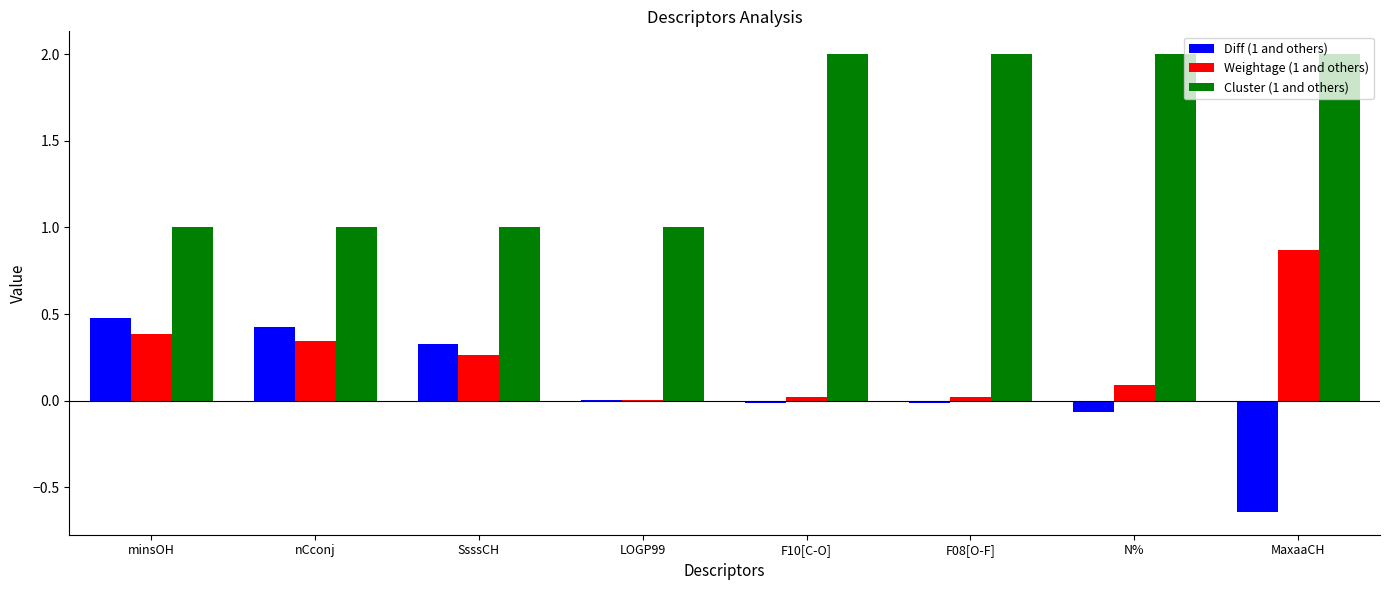

True or false: Cluster (1 and others) has a value of 2.7 at F08[O-F].

False